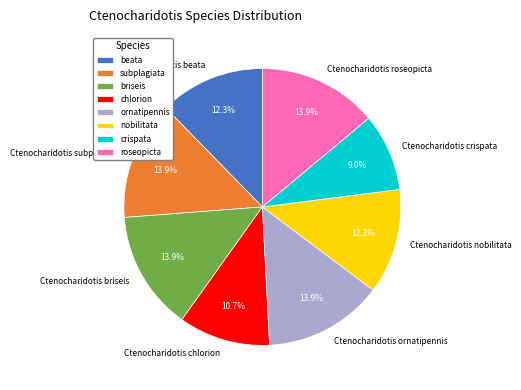

To the nearest percent, what is the combined percentage of Ctenocharidotis nobilitata and Ctenocharidotis briseis?

26%